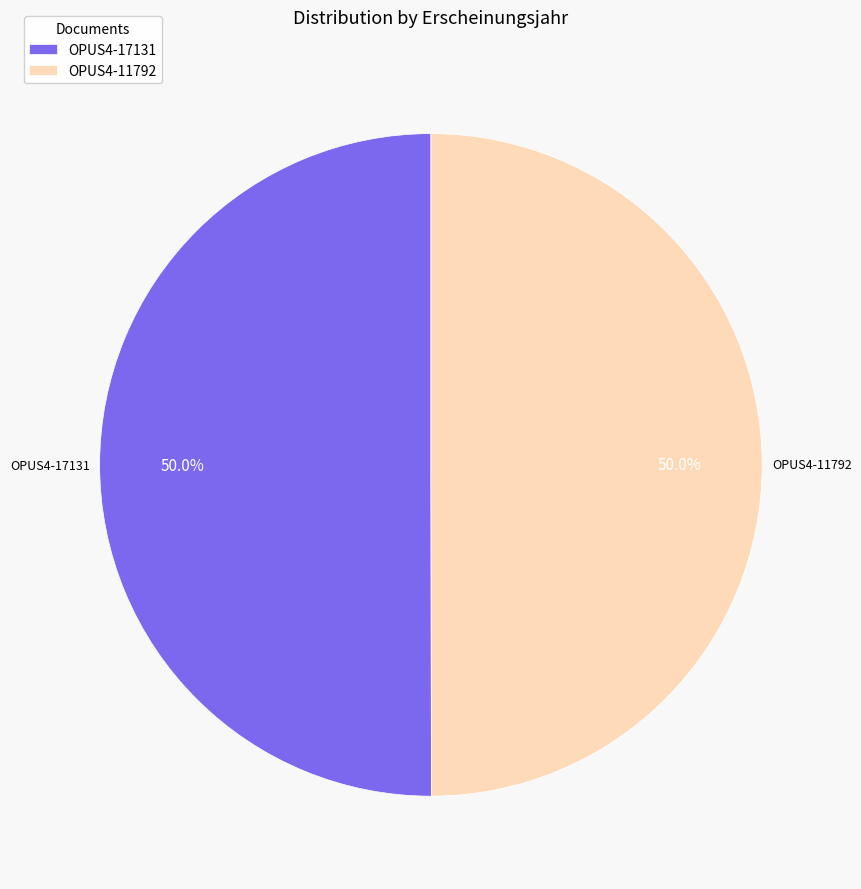

Approximately how many times larger is the value at OPUS4-11792 compared to OPUS4-17131?

1.0